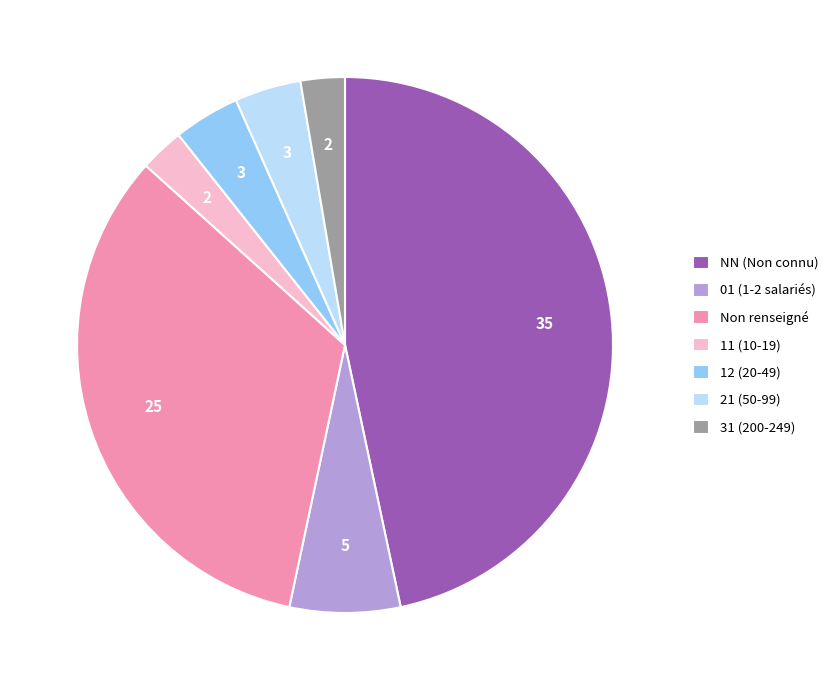

Which category has the biggest portion of the pie?

NN (Non connu)